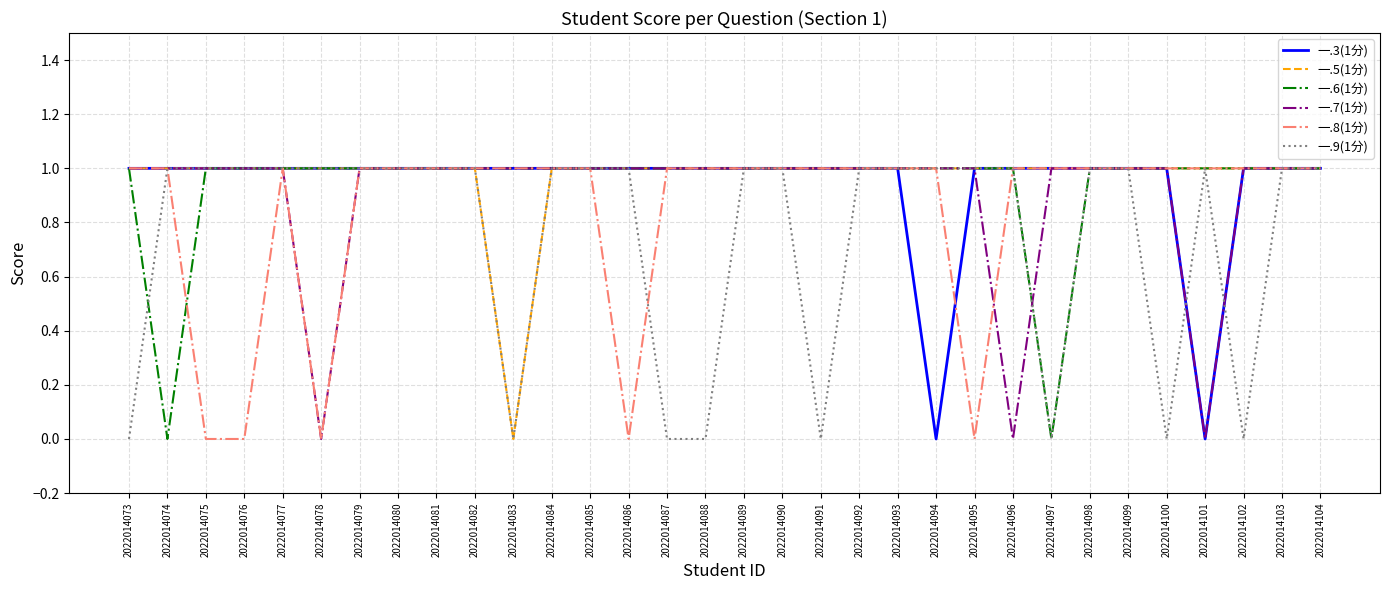

The 一.3(1分) series shows 1 at 2022014083. True or false?

True